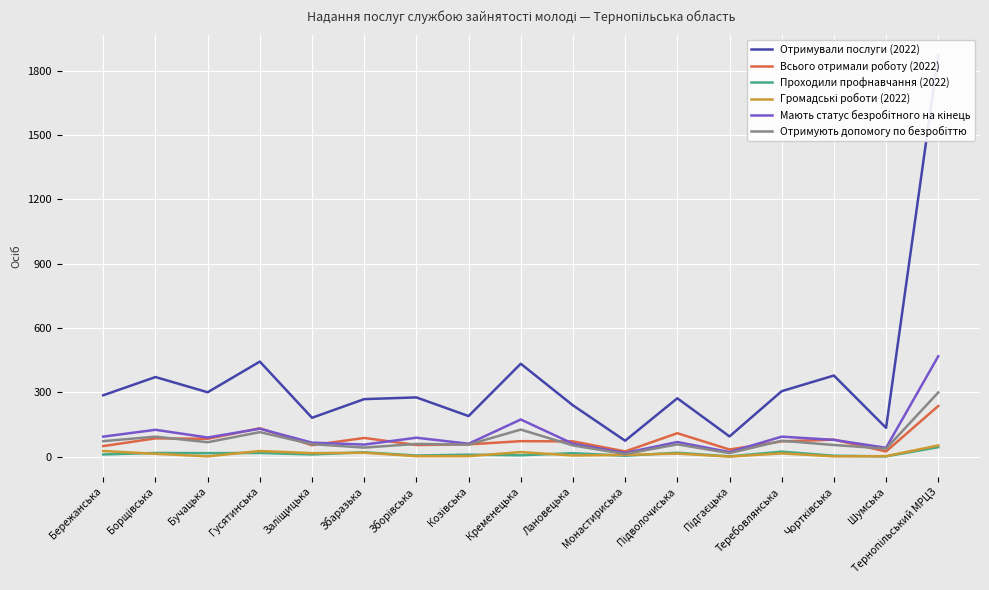

What is the value of the Проходили профнавчання (2022) point at the 3rd from the left?

16